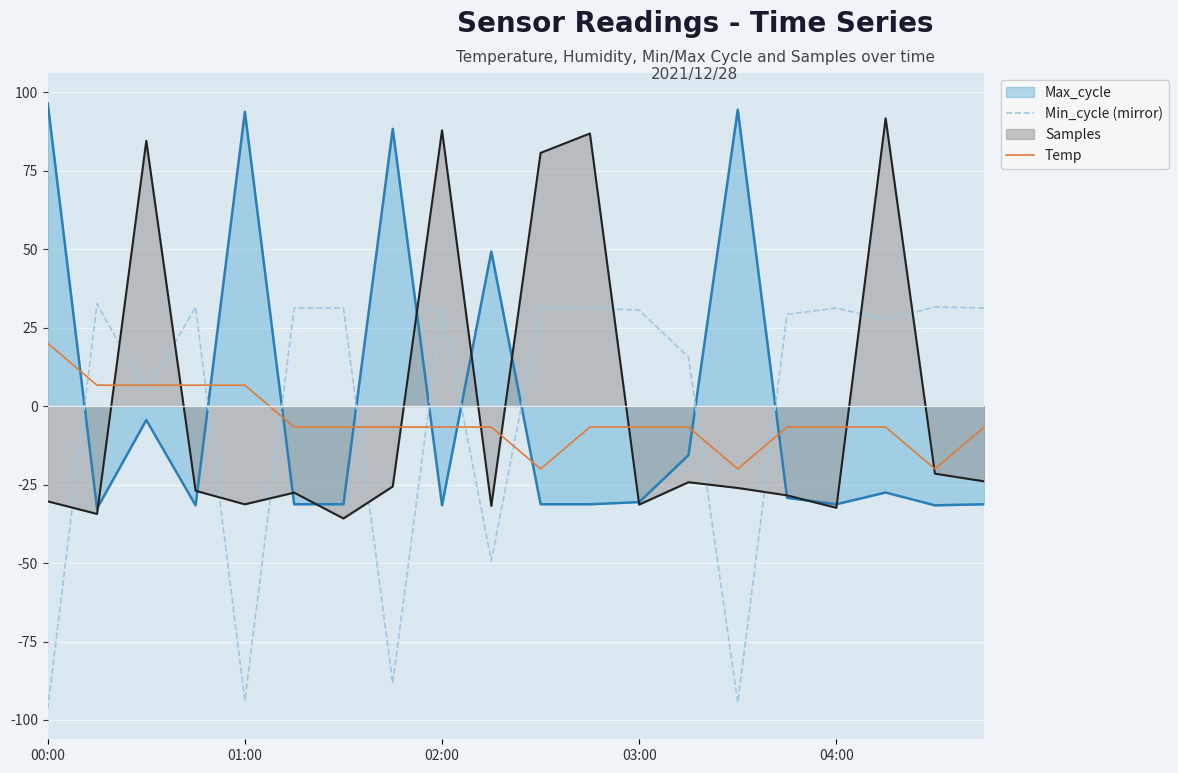

What is the minimum value for Max_cycle?

-32.6